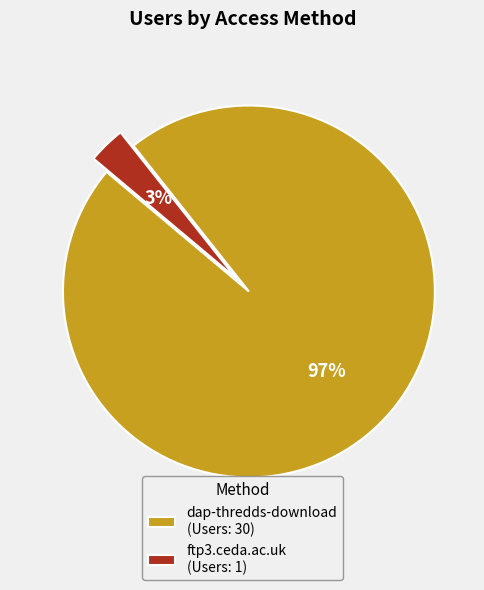

To the nearest percent, what is the combined percentage of ftp3.ceda.ac.uk and dap-thredds-download?

100%